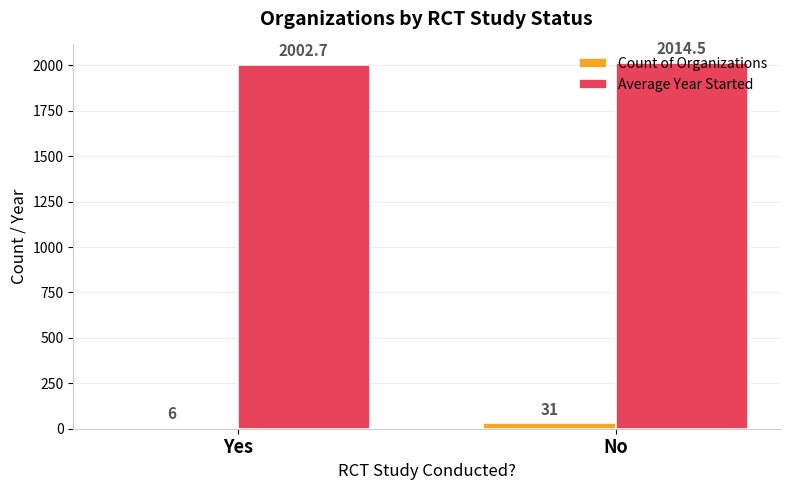

What is the difference between the Count of Organizations values at No and Yes?

25.0